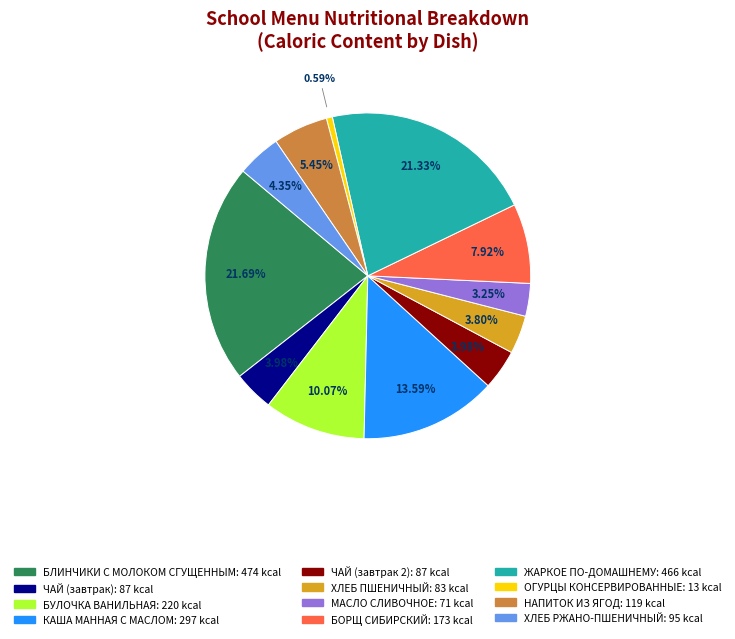

What is the ratio of the value at ЖАРКОЕ ПО-ДОМАШНЕМУ to the value at БОРЩ СИБИРСКИЙ?

2.7